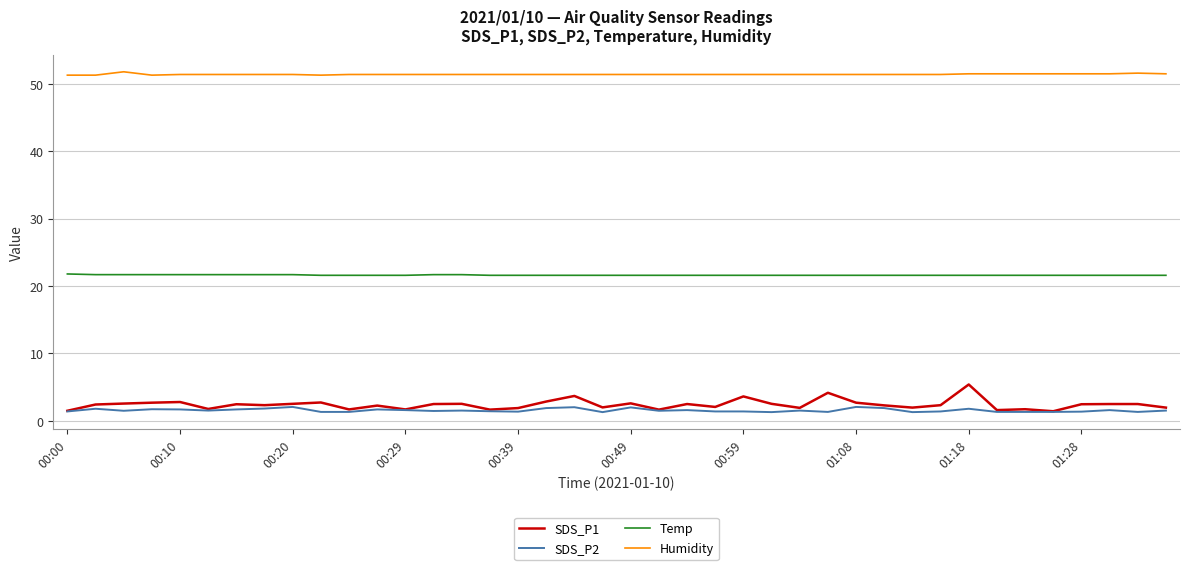

Which series has the widest spread of values?

SDS_P1